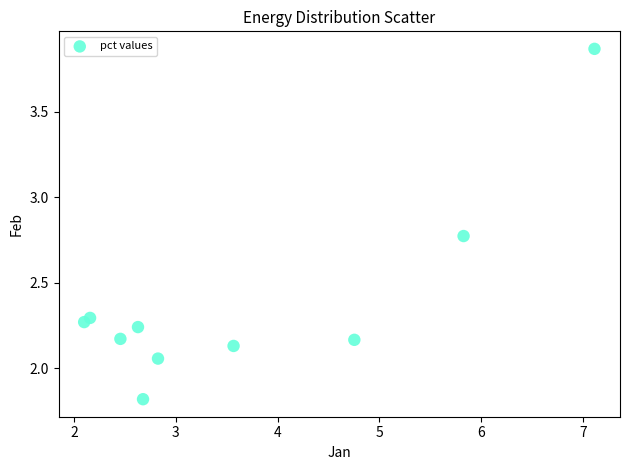

What is the range of X values (max minus min)?

5.0